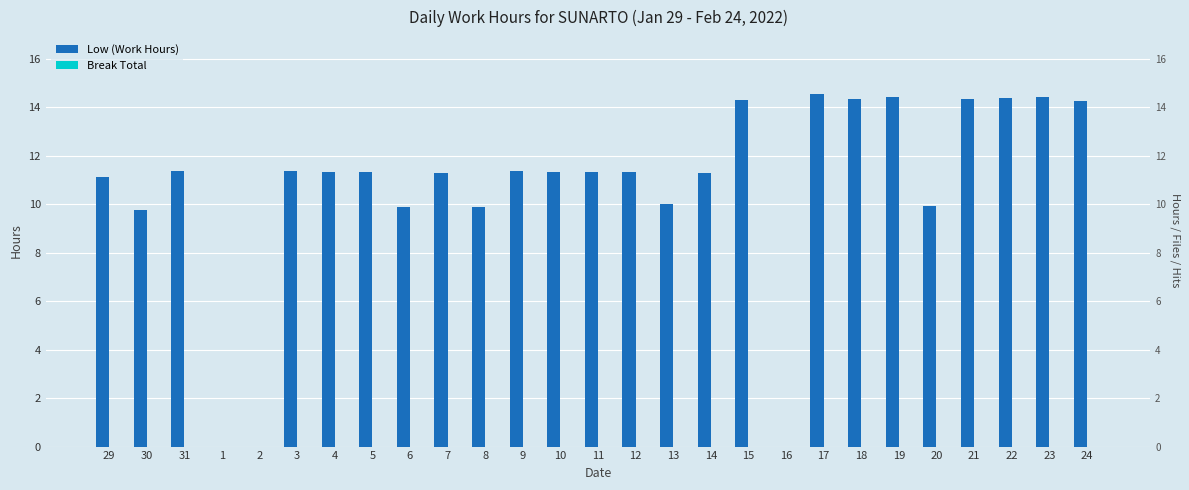

How many series are shown in this chart?

2